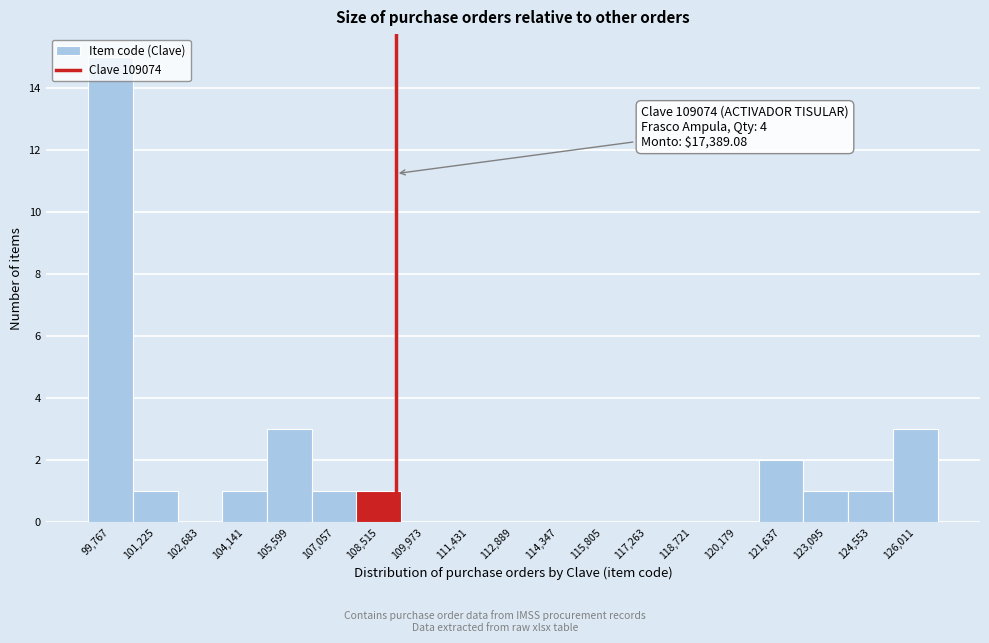

Over which range of the x-axis is the bar tallest?

99000 to 100400